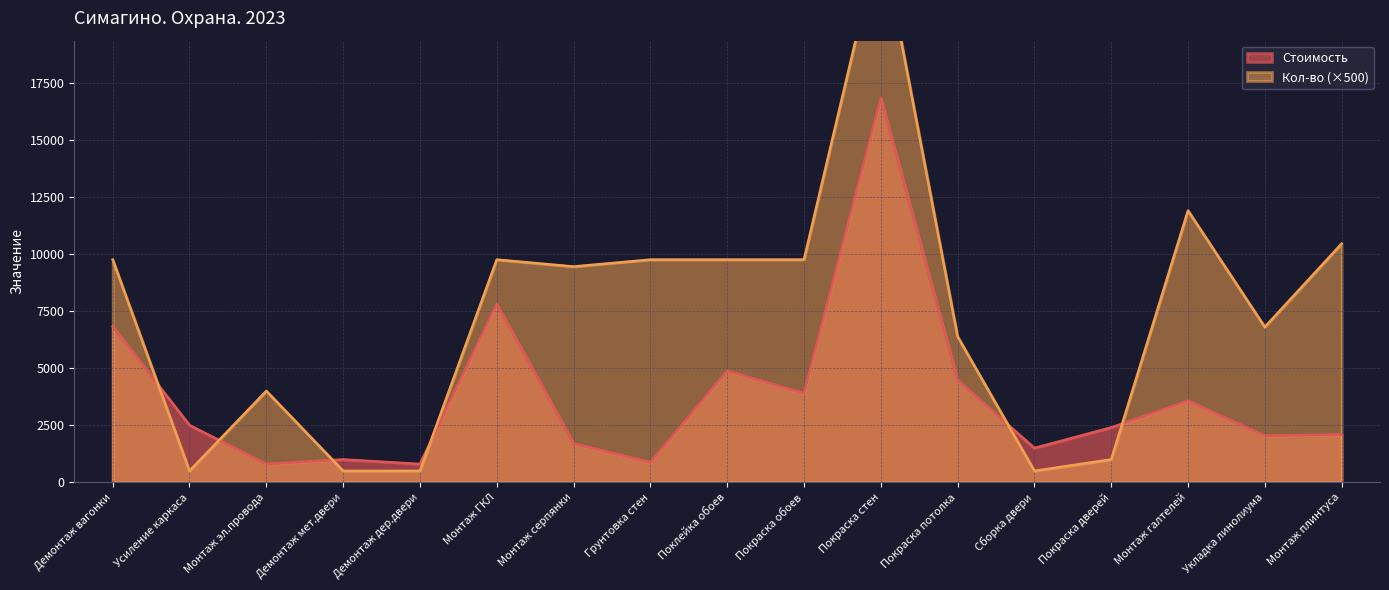

What is the difference between the highest and lowest values at Сборка двери?

1000.0